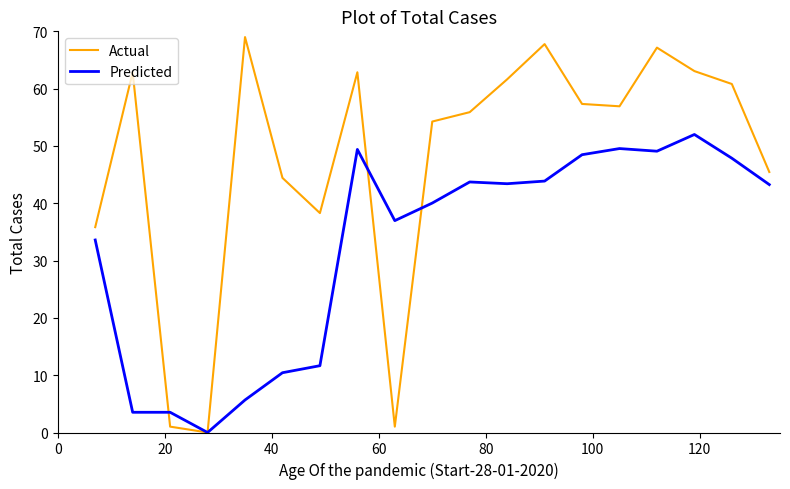

Which series has the widest spread of values?

Actual